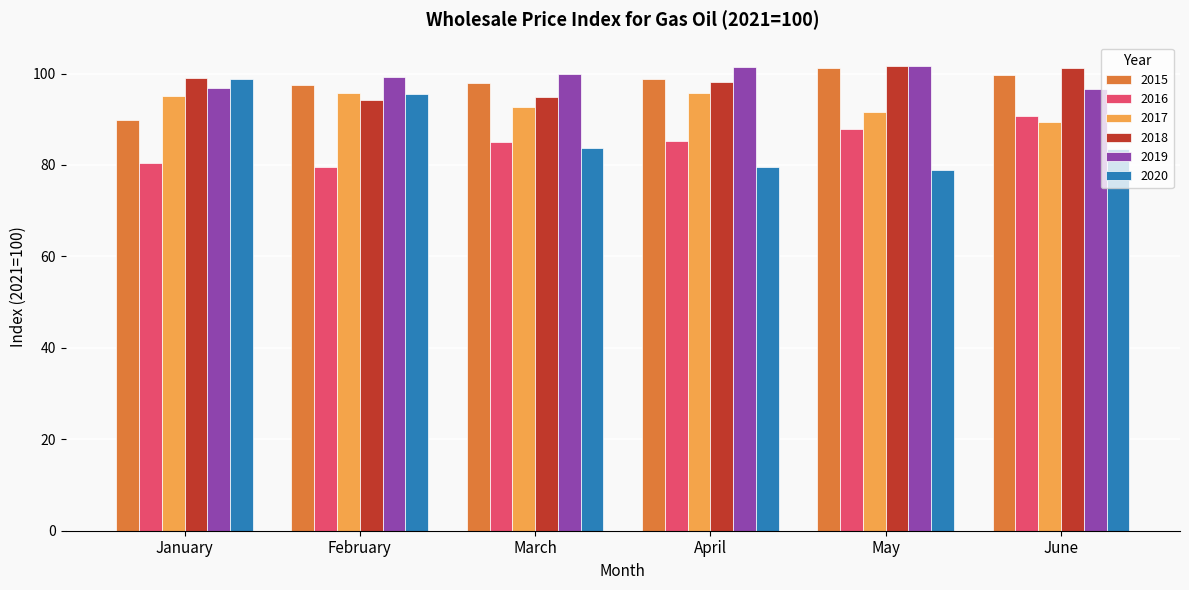

What are all the series names shown in the legend?

2015, 2016, 2017, 2018, 2019, 2020